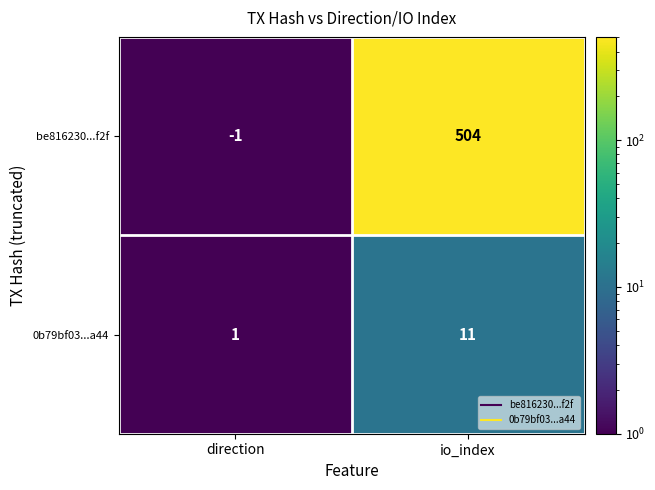

At which label is be816230...f2f closest to 251?

direction